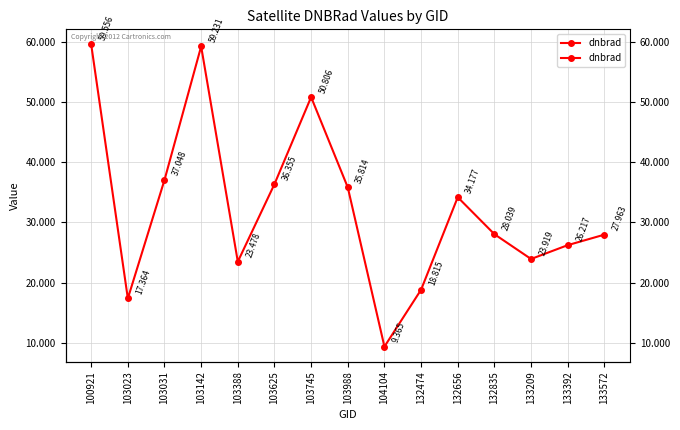

Where is the first local maximum?

103142